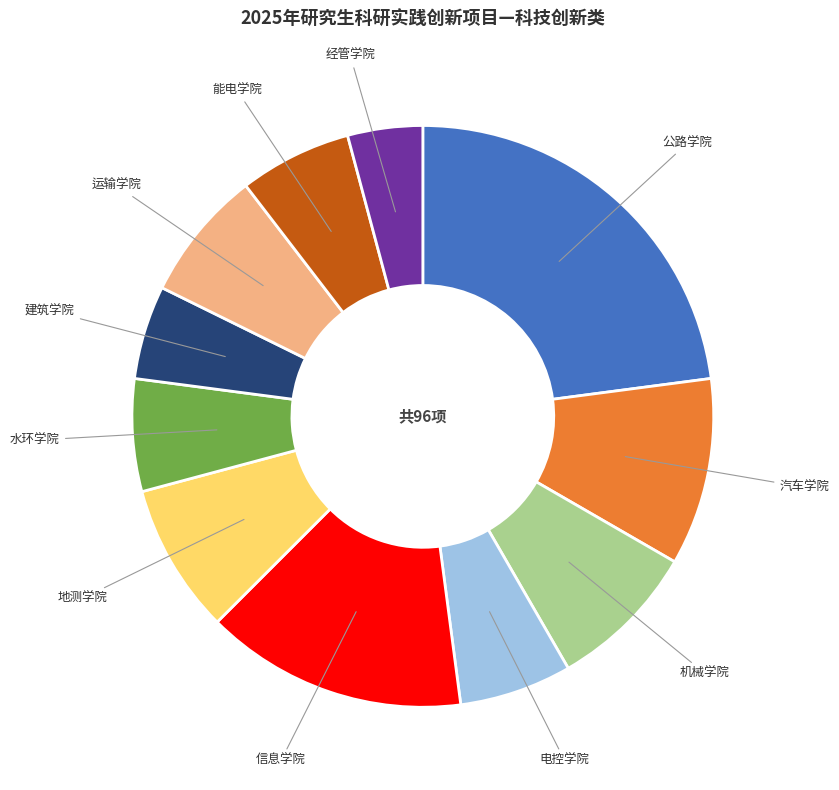

How many slices are in this pie chart?

11